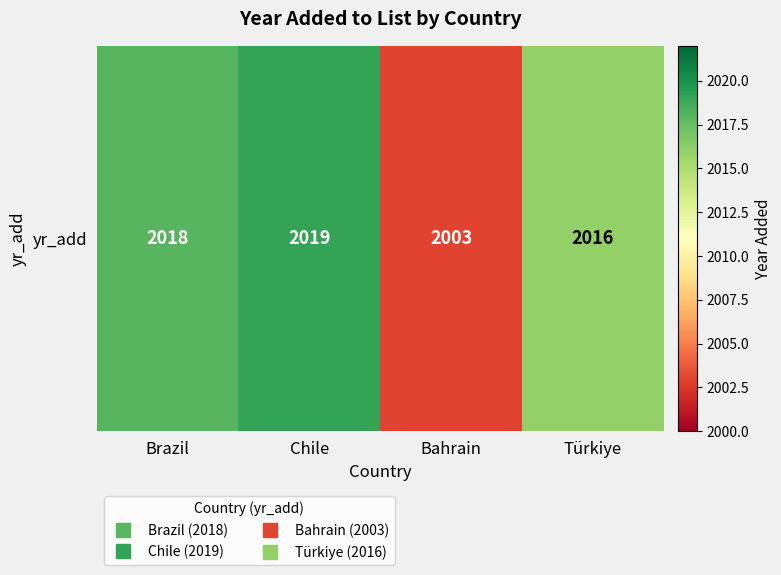

Between Chile and Türkiye, which is larger?

Chile